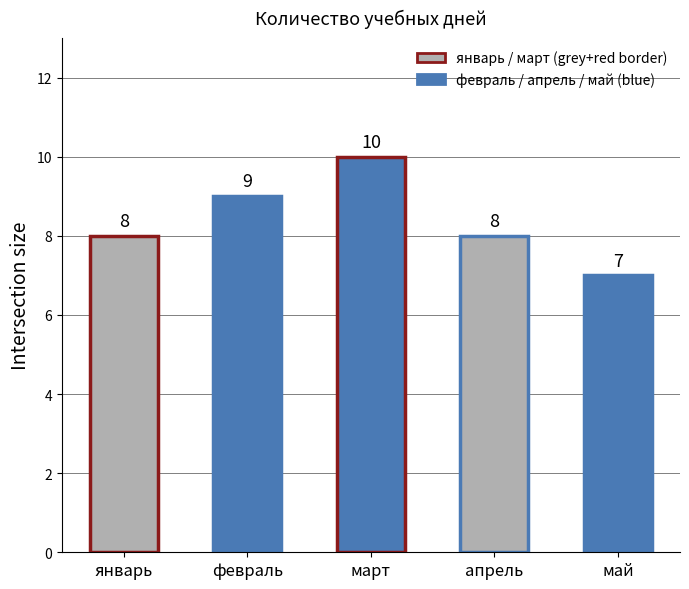

The chart shows a value of 2 at апрель. True or false?

False